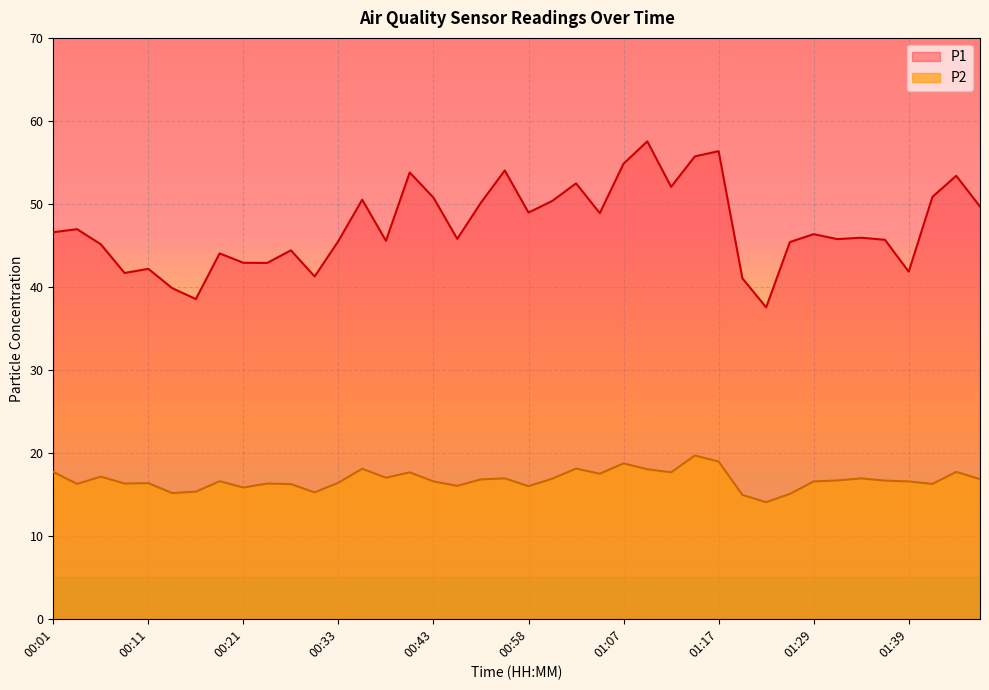

Between 00:11 and 01:12, which is larger?

01:12